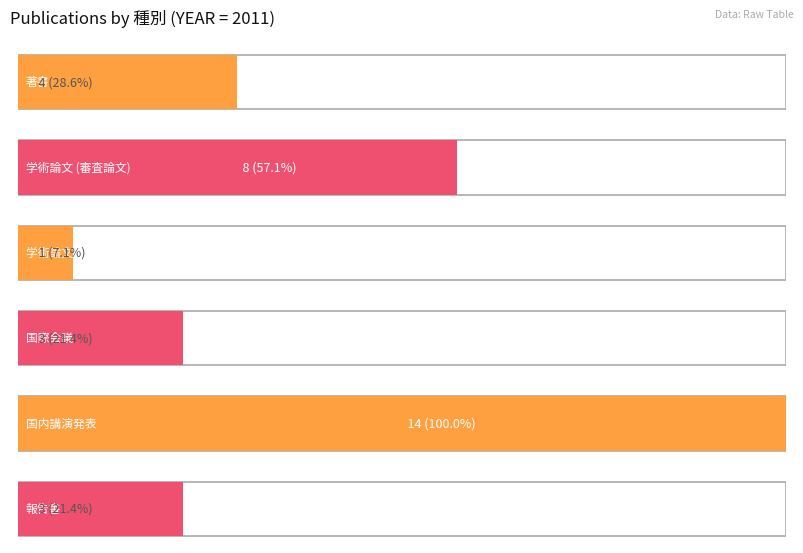

Which label corresponds to the smallest value in the chart?

学術論文 (紀要その他)